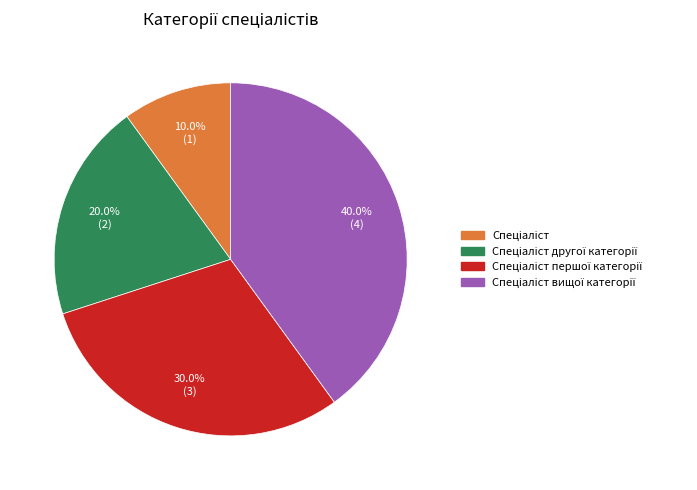

Is there a majority slice in this chart?

No